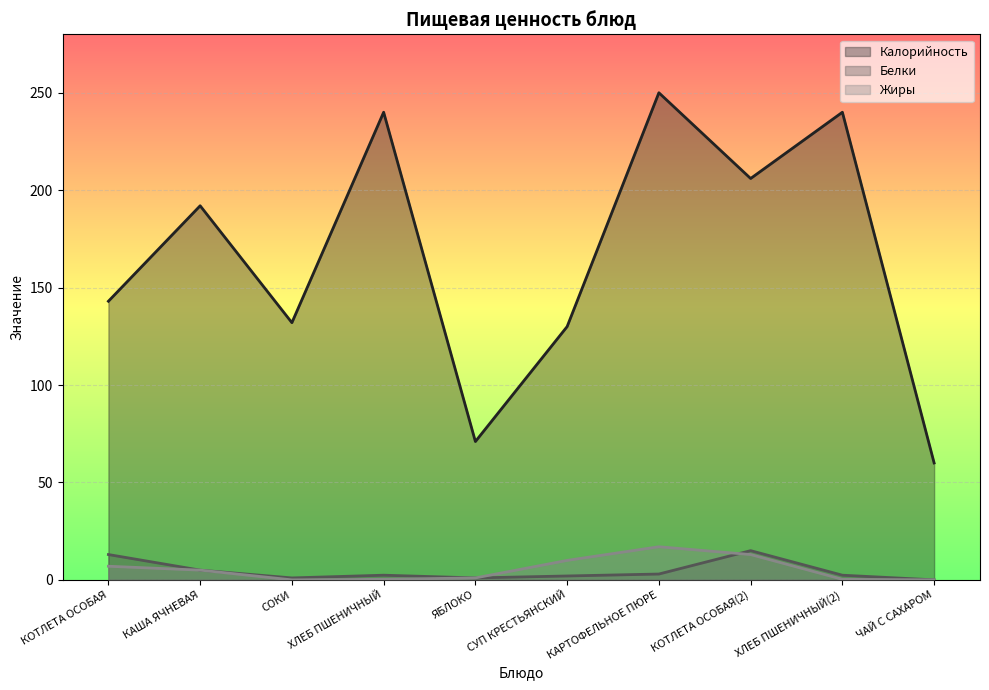

Between КАРТОФЕЛЬНОЕ ПЮРЕ and ЧАЙ С САХАРОМ, which series saw the biggest shift?

Калорийность